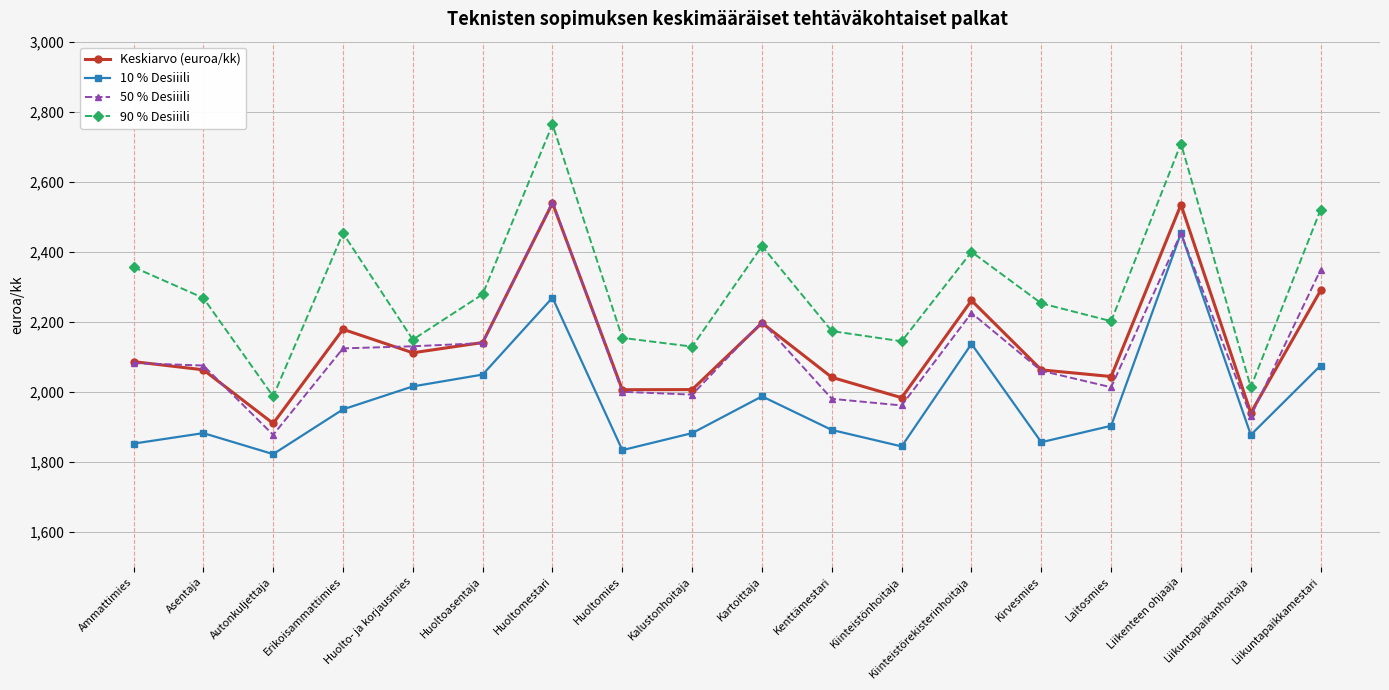

The 10 % Desiiili series shows 854.2 at Liikuntapaikkamestari. True or false?

False